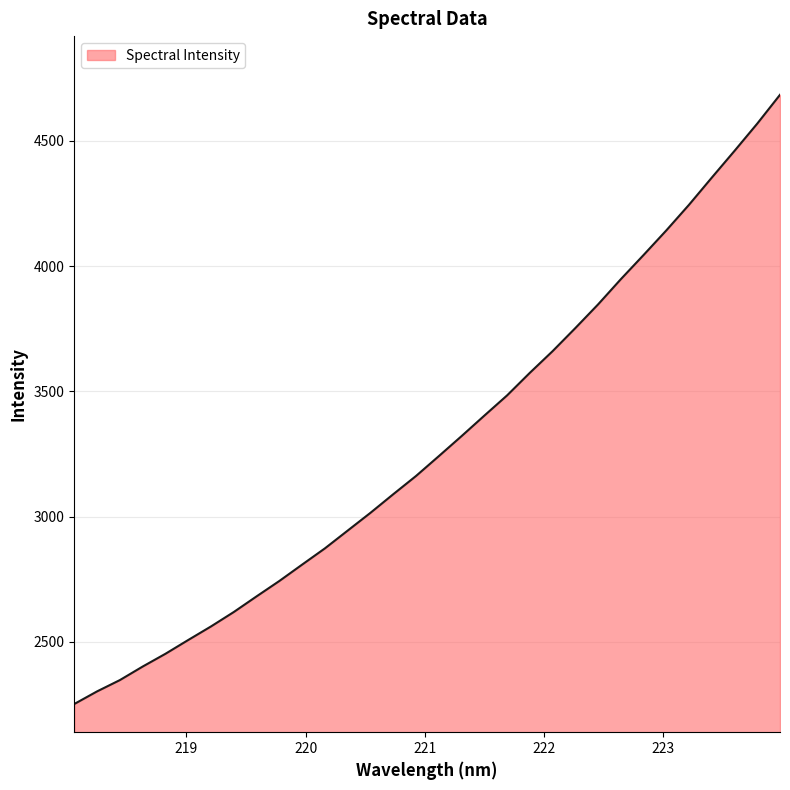

What is the greatest value displayed?

4683.4